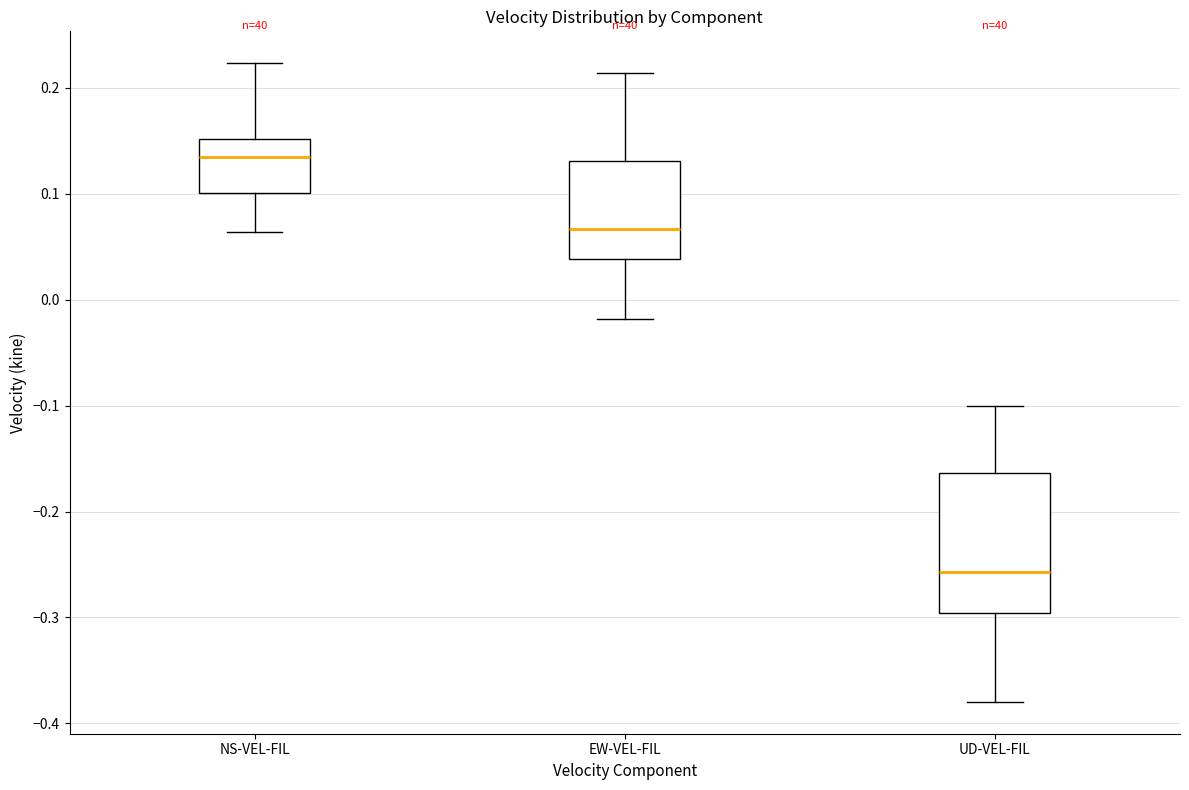

Reading left to right, transcribe this box plot: for each box, give where its median line is, the range the box spans, and where its two whiskers end, as read against the y-axis. The values are not printed on the chart, so give them approximately, as read against the axis.

NS-VEL-FIL: median 0.13, box 0.10 to 0.15, whiskers 0.06 to 0.22
EW-VEL-FIL: median 0.07, box 0.04 to 0.13, whiskers -0.02 to 0.21
UD-VEL-FIL: median -0.26, box -0.30 to -0.16, whiskers -0.38 to -0.10